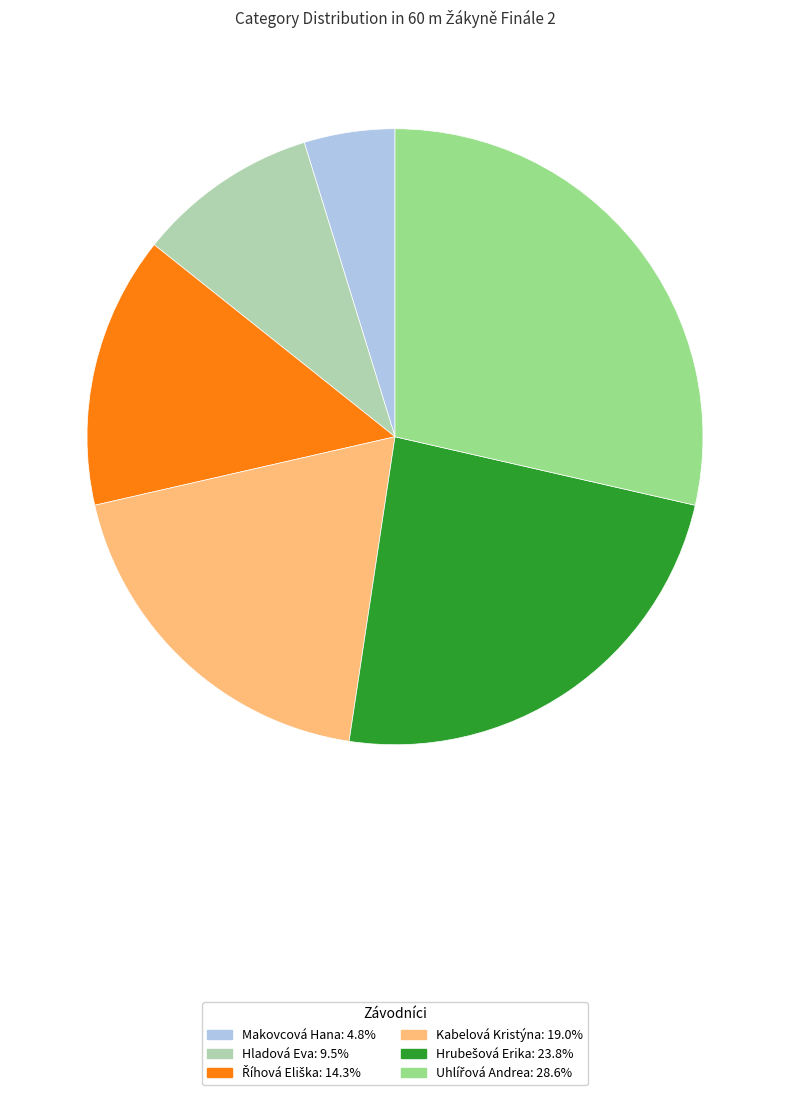

Does any single category account for the majority?

No